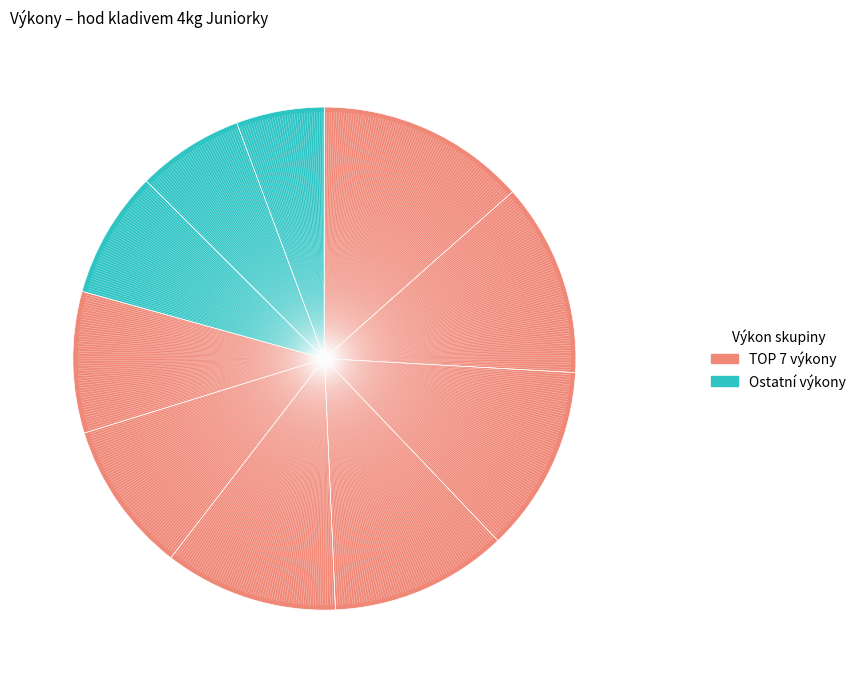

To the nearest percent, what is the difference between the largest and smallest slice percentages?

8%